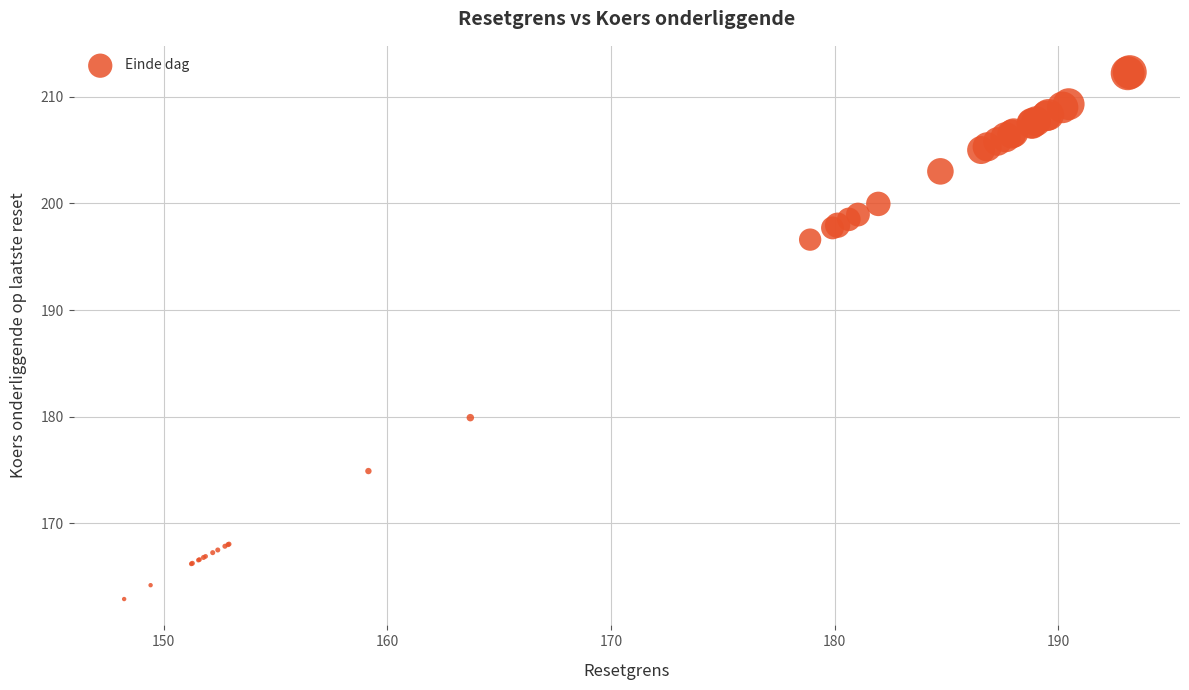

What Y value in the scatter plot is closest to 187?

179.9